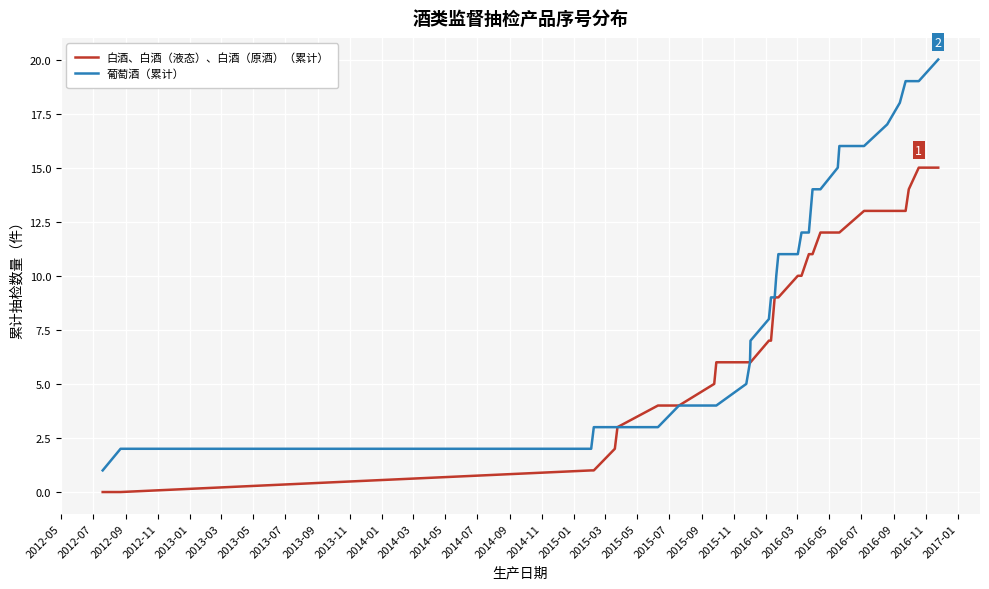

Is this an area chart (filled region under the line)?

No